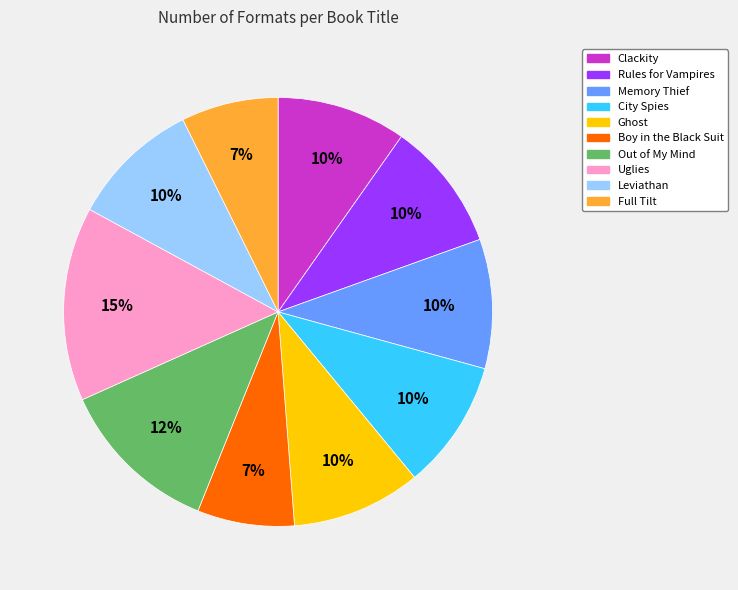

The Memory Thief slice represents 22% of the pie. True or false?

False